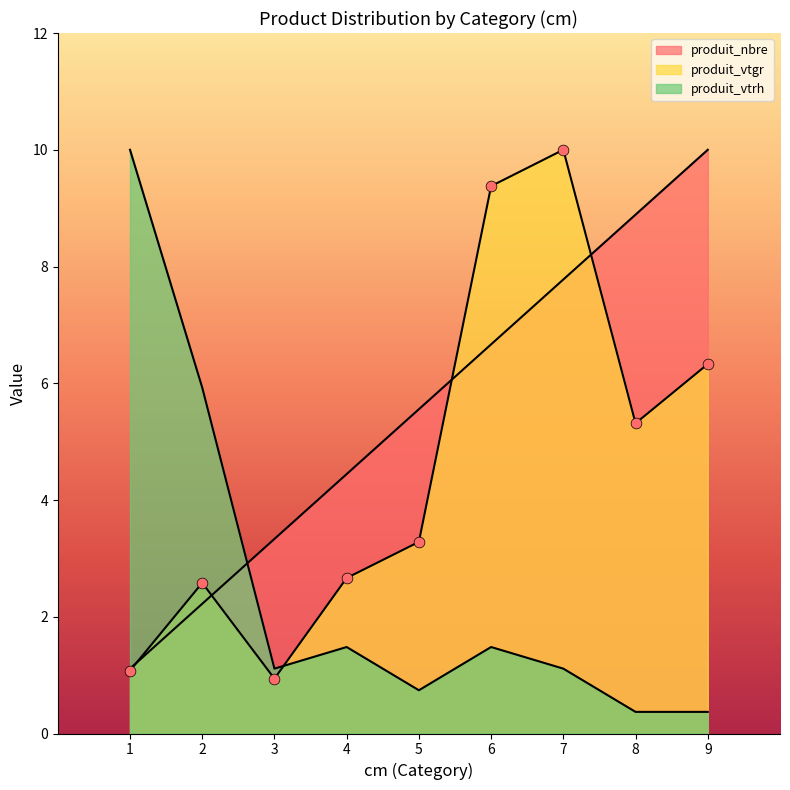

Which series reaches the maximum Y coordinate?

produit_nbre